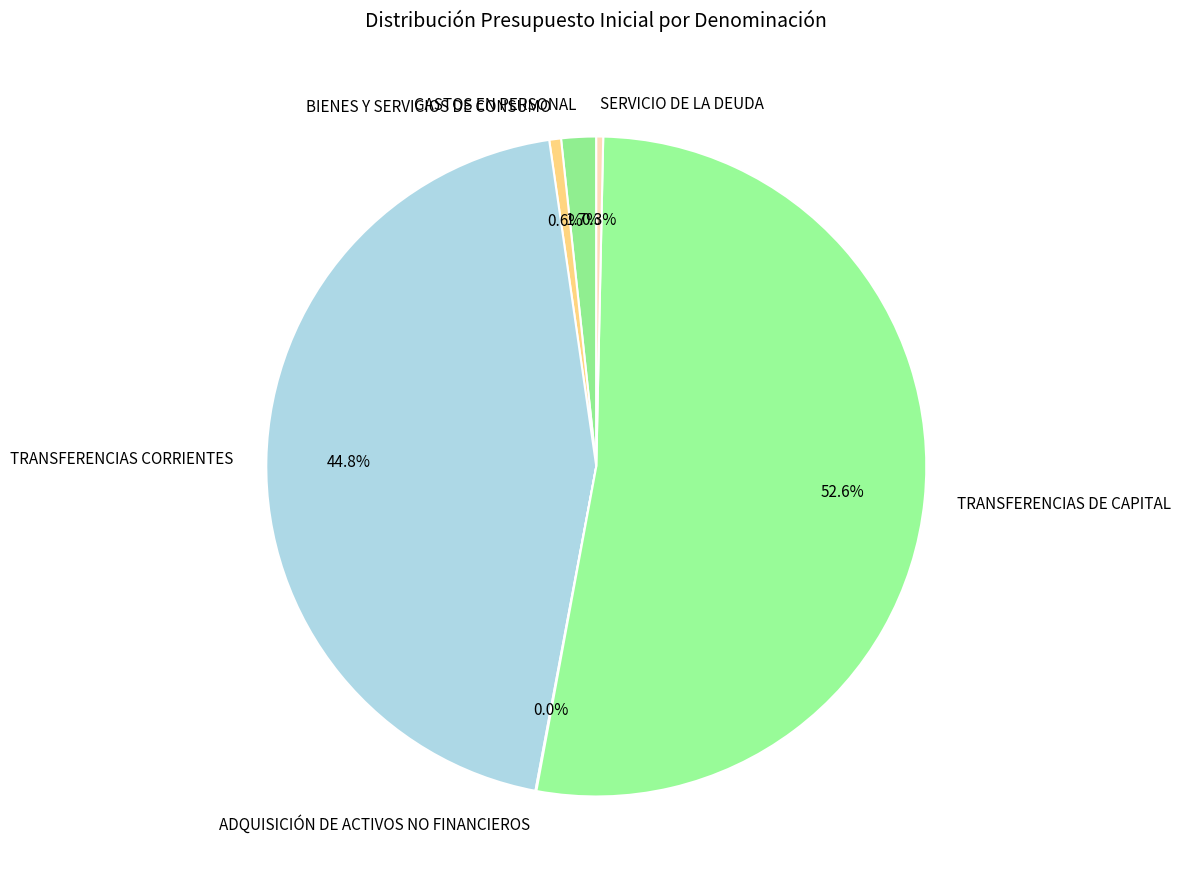

Which slice is the largest?

TRANSFERENCIAS DE CAPITAL